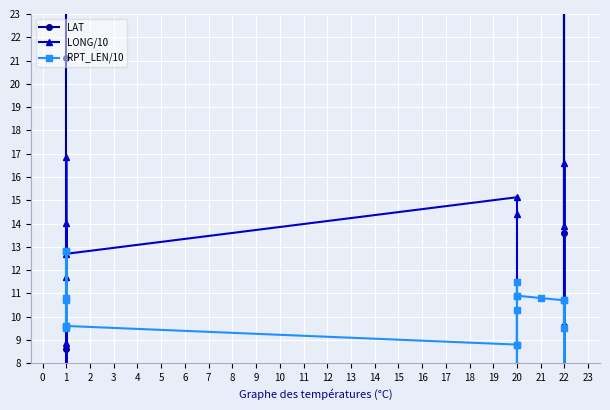

What is the maximum value for LONG/10?

16.9